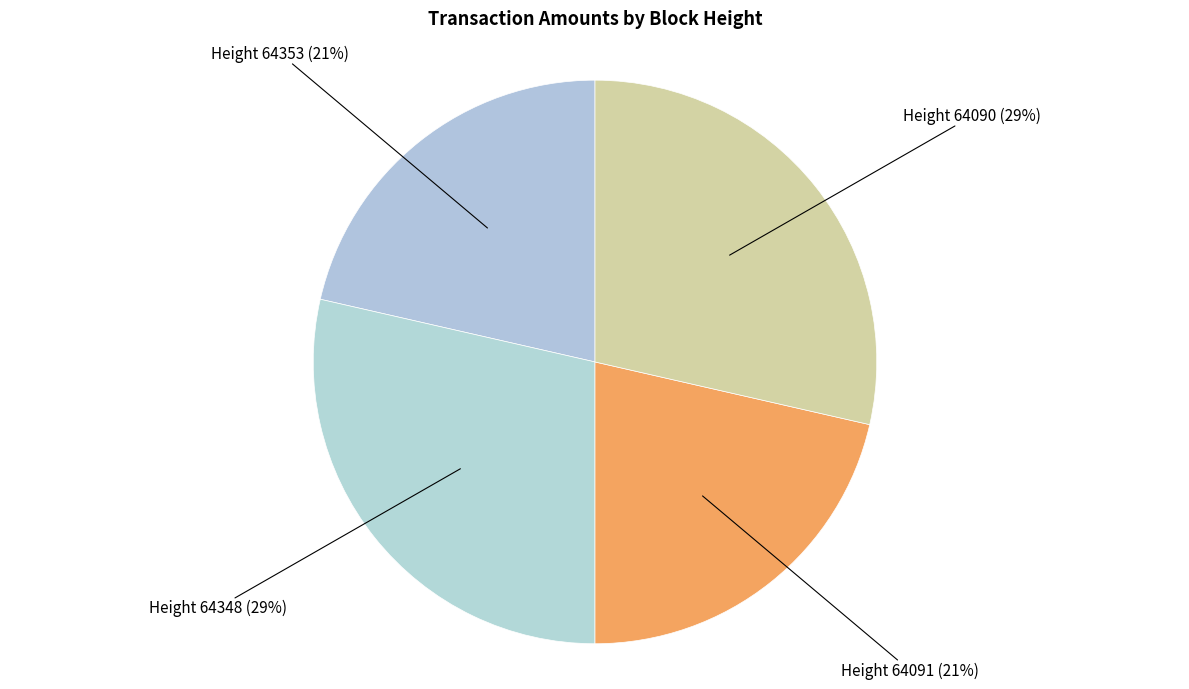

Count the number of slices in the pie.

4